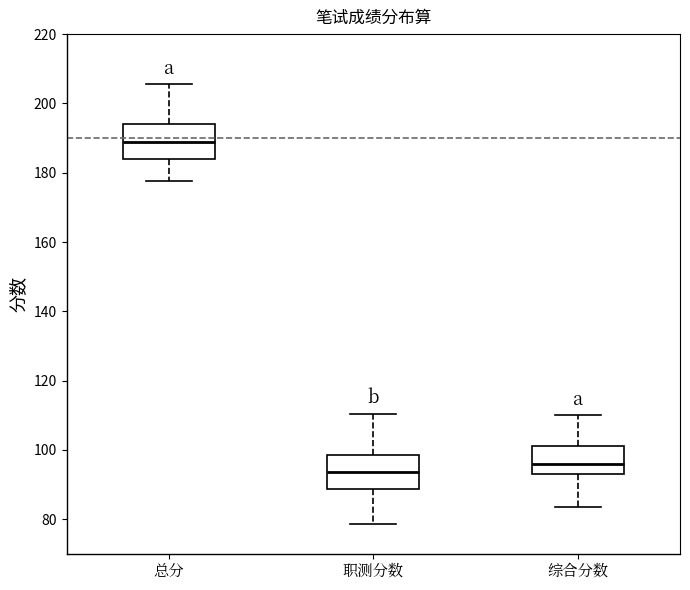

Which box's median line is the lowest?

职测分数